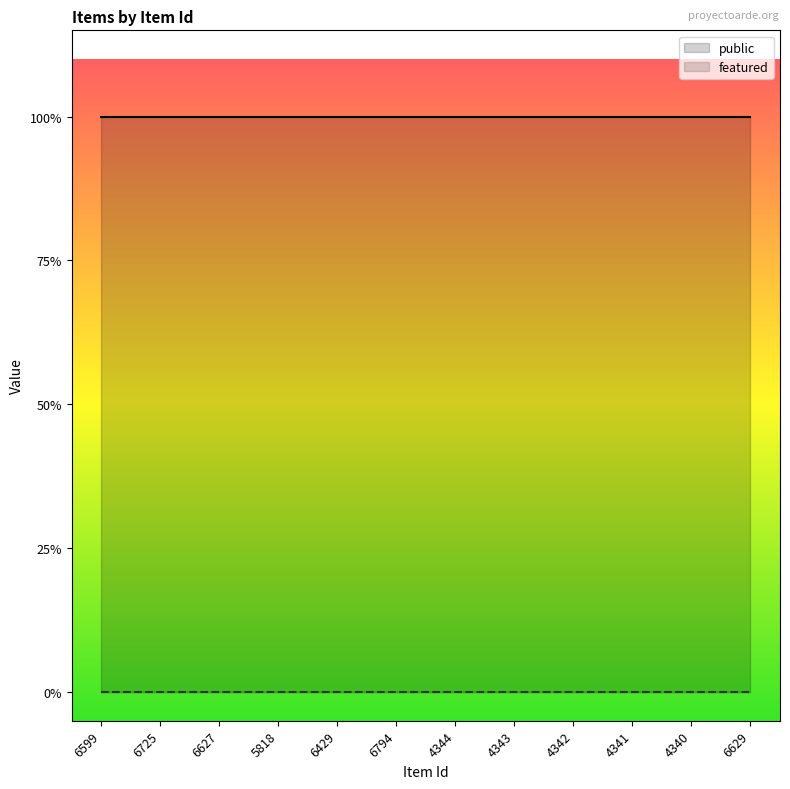

Count the number of data series in this chart.

2